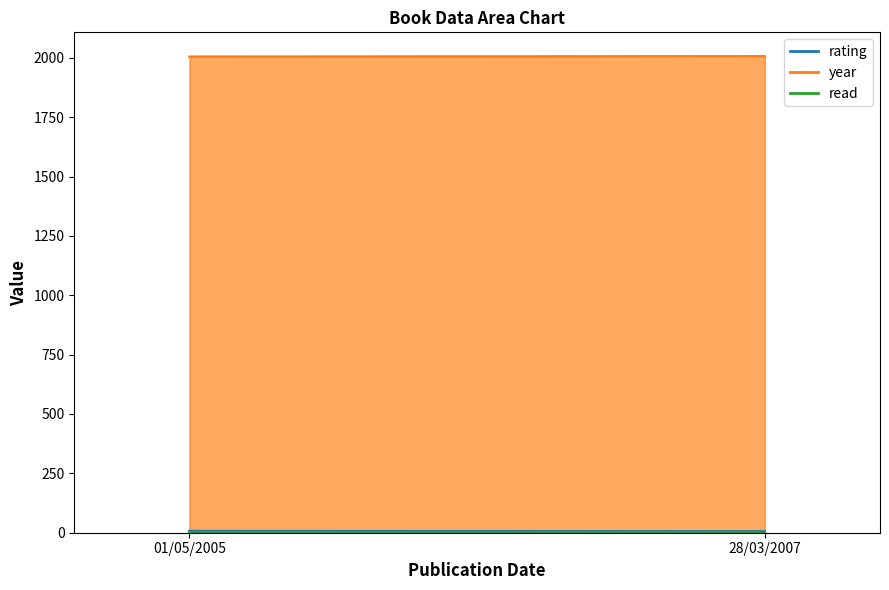

Is the value of year at 01/05/2005 greater than the value of rating at 28/03/2007?

Yes